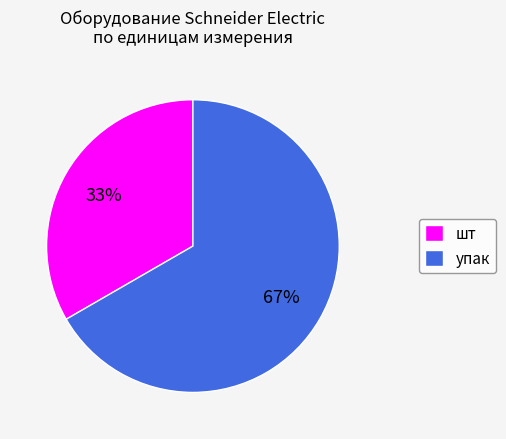

Combined, do упак and шт account for over 50%?

Yes